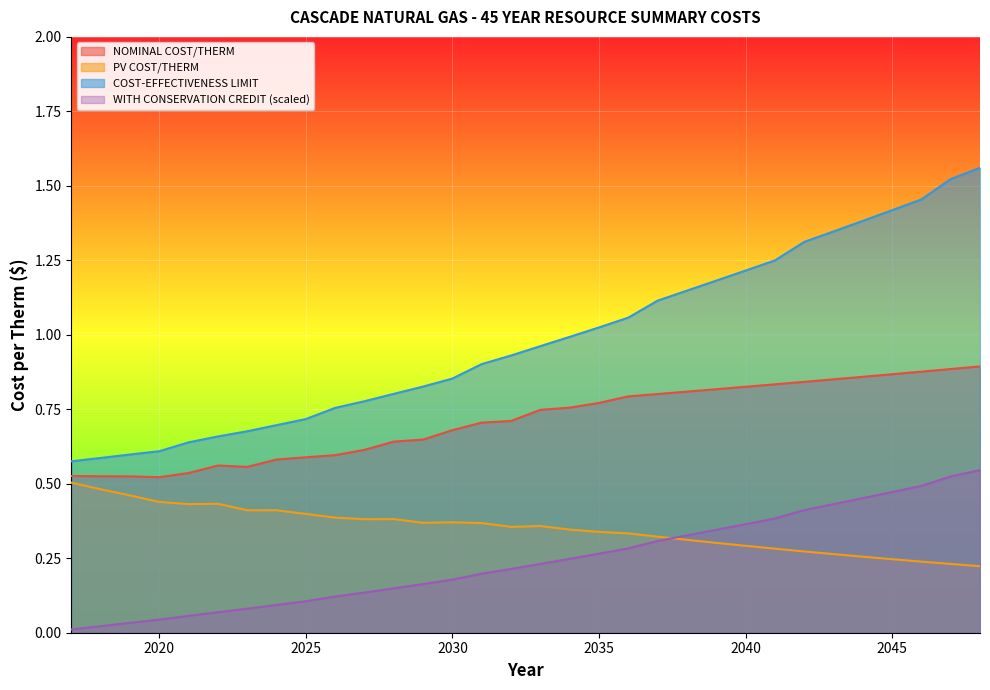

Which series has the largest range (max minus min)?

COST-EFFECTIVENESS LIMIT